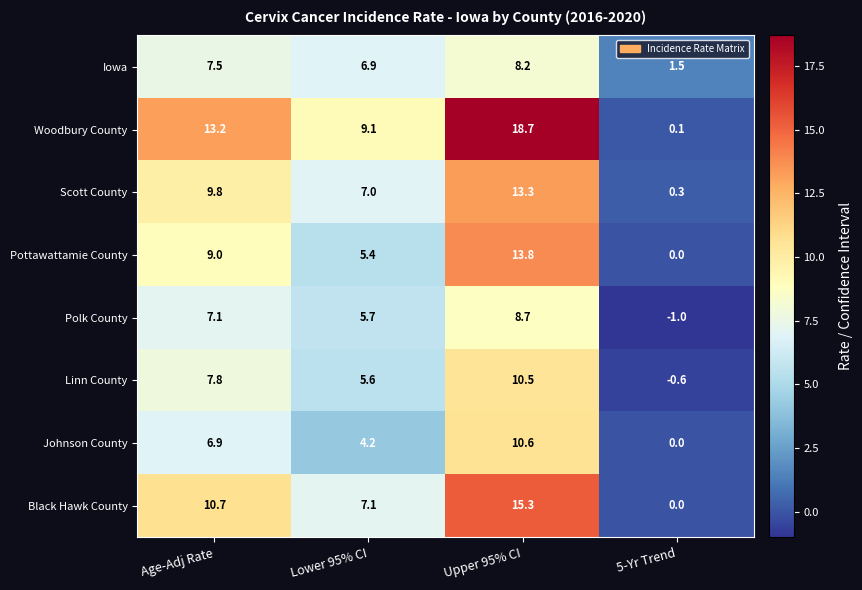

The Pottawattamie County series shows 21.1 at Upper 95% CI. True or false?

False